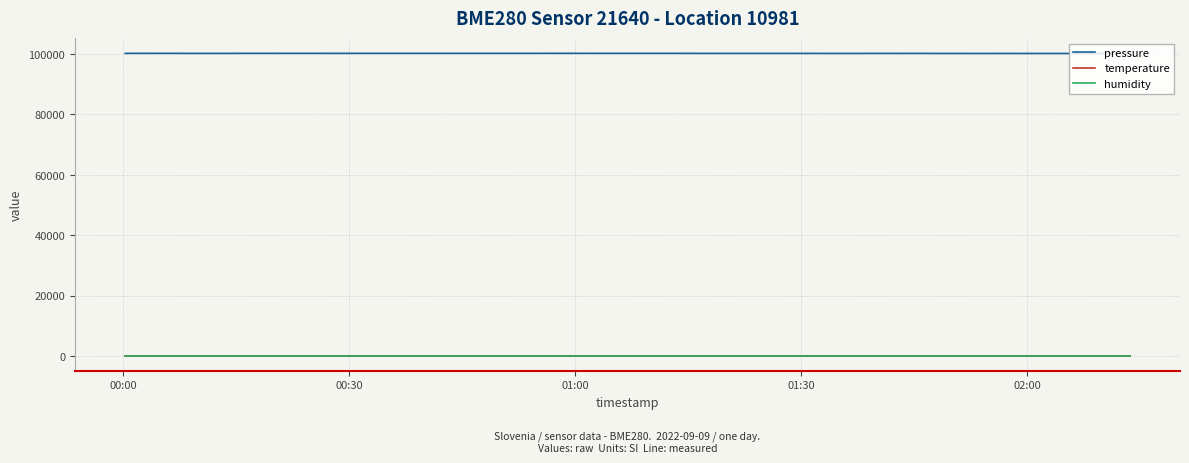

True or false: humidity and pressure intersect in this chart.

False